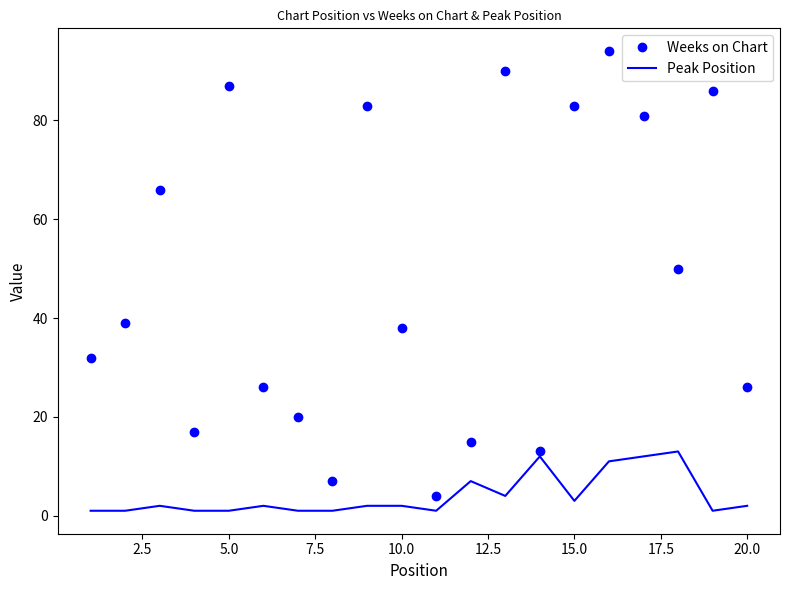

Rank the series by their average value, from lowest to highest.

Peak Position, Weeks on Chart